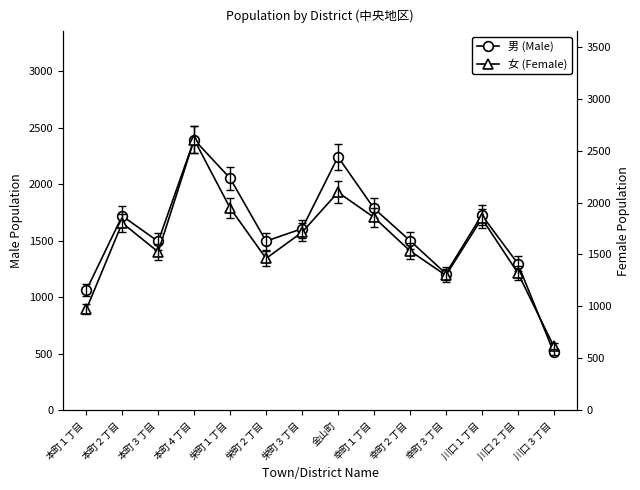

At which category is the sum across all series the highest?

本町４丁目